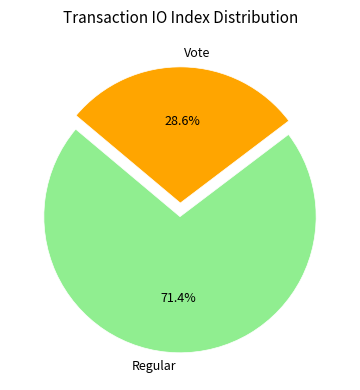

What is the largest slice in the pie chart?

Regular